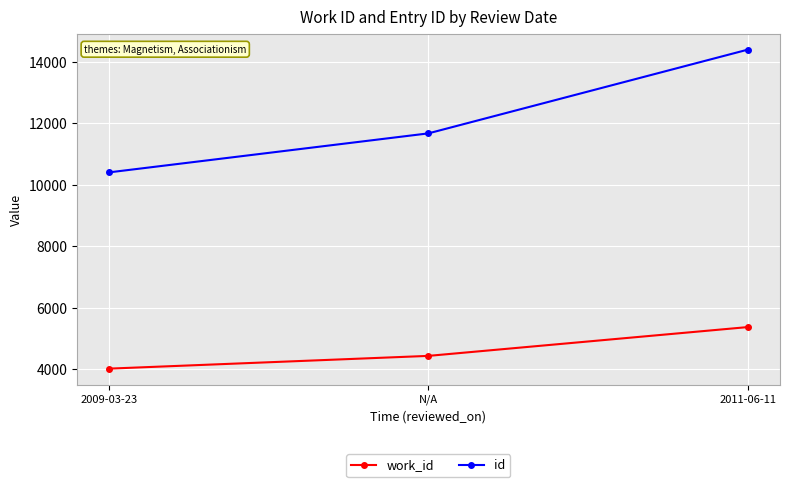

Which series changed the most between 2009-03-23 and N/A?

id